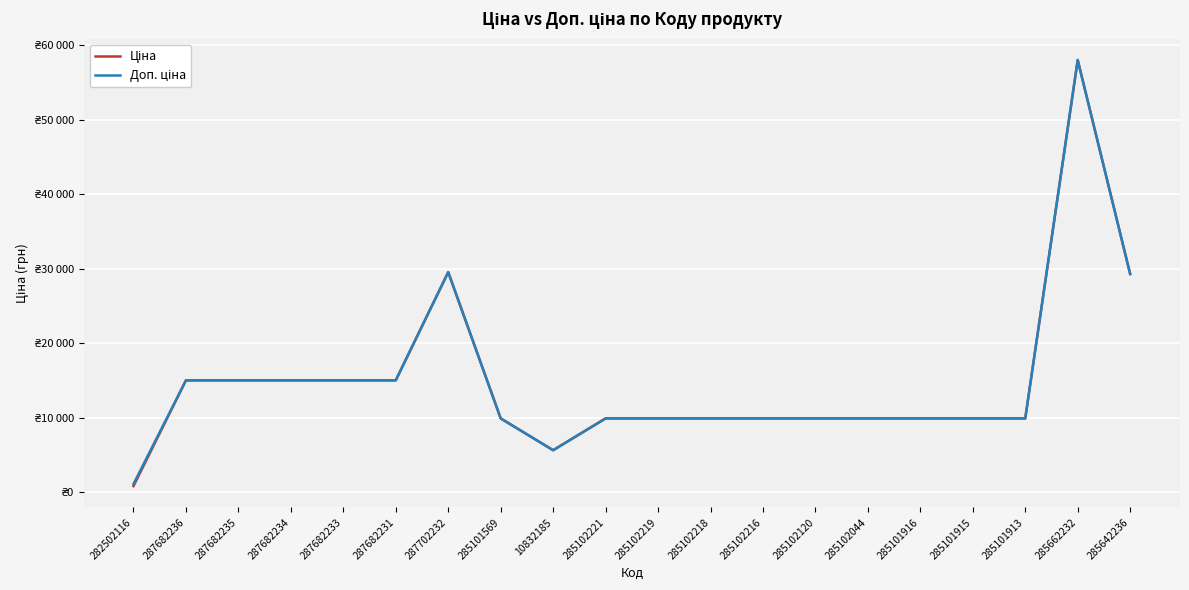

Is this an area chart (filled region under the line)?

No